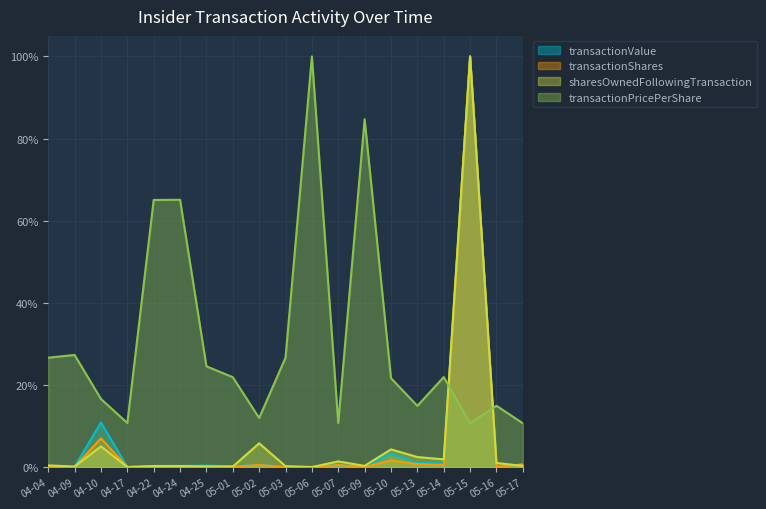

At 04-04, list the series in order from largest to smallest.

transactionPricePerShare, sharesOwnedFollowingTransaction, transactionValue, transactionShares